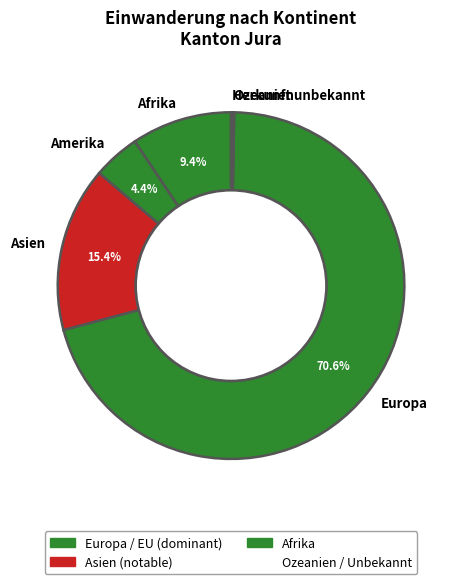

How much of the chart is everything except Asien?

84.6%